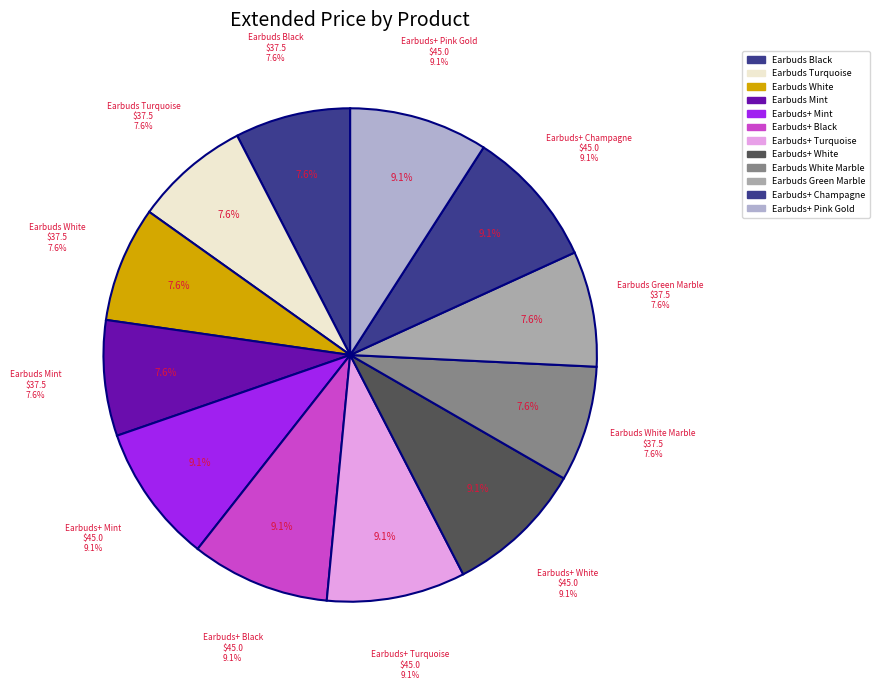

How many segments does this pie chart have?

12